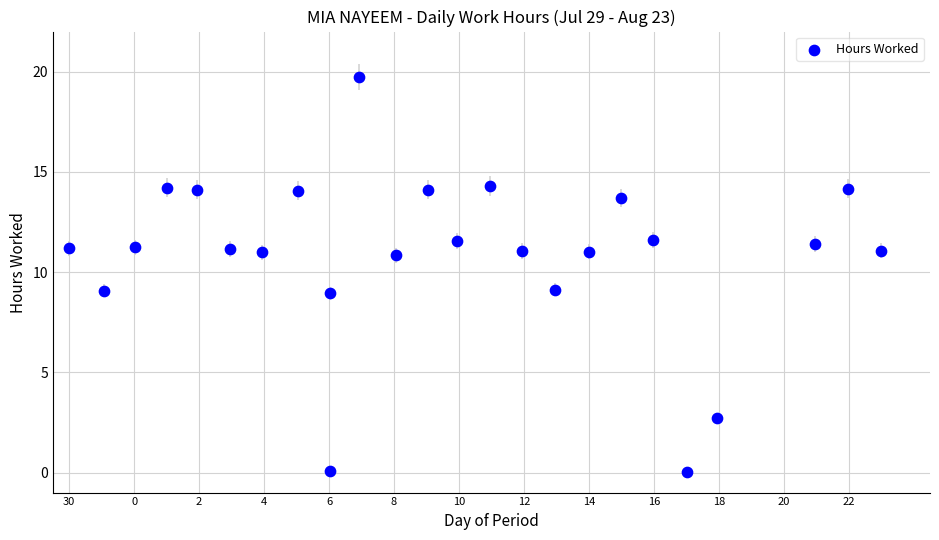

What is the range of Y values (max minus min)?

19.7